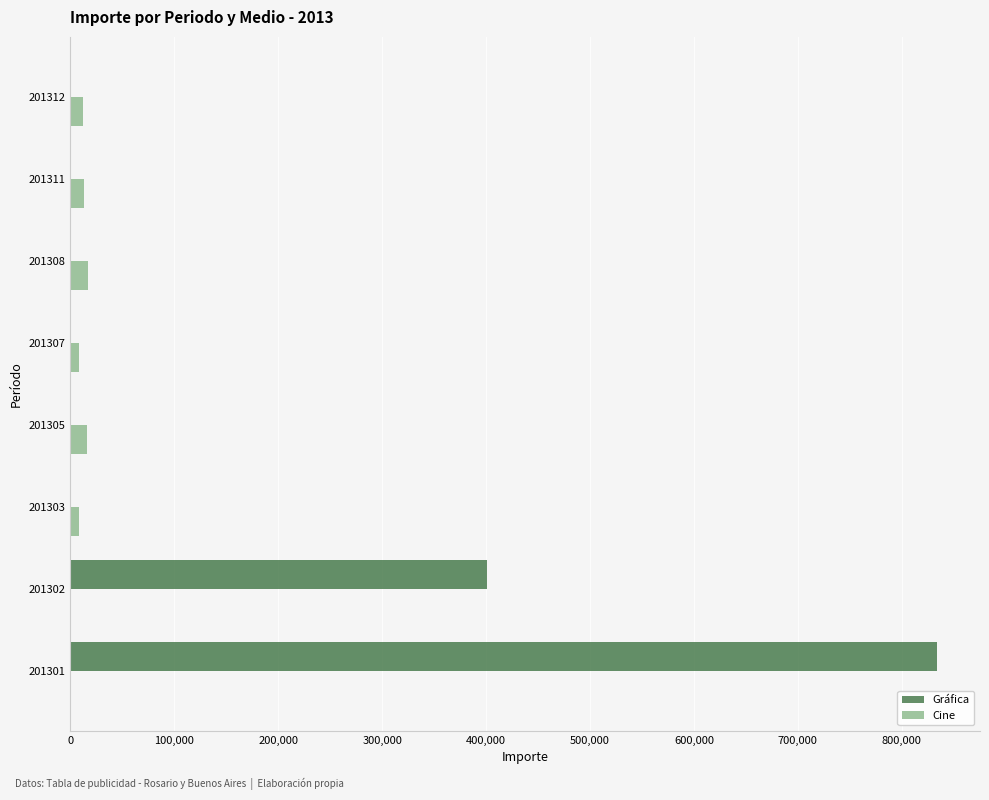

How many distinct data groups are displayed?

2